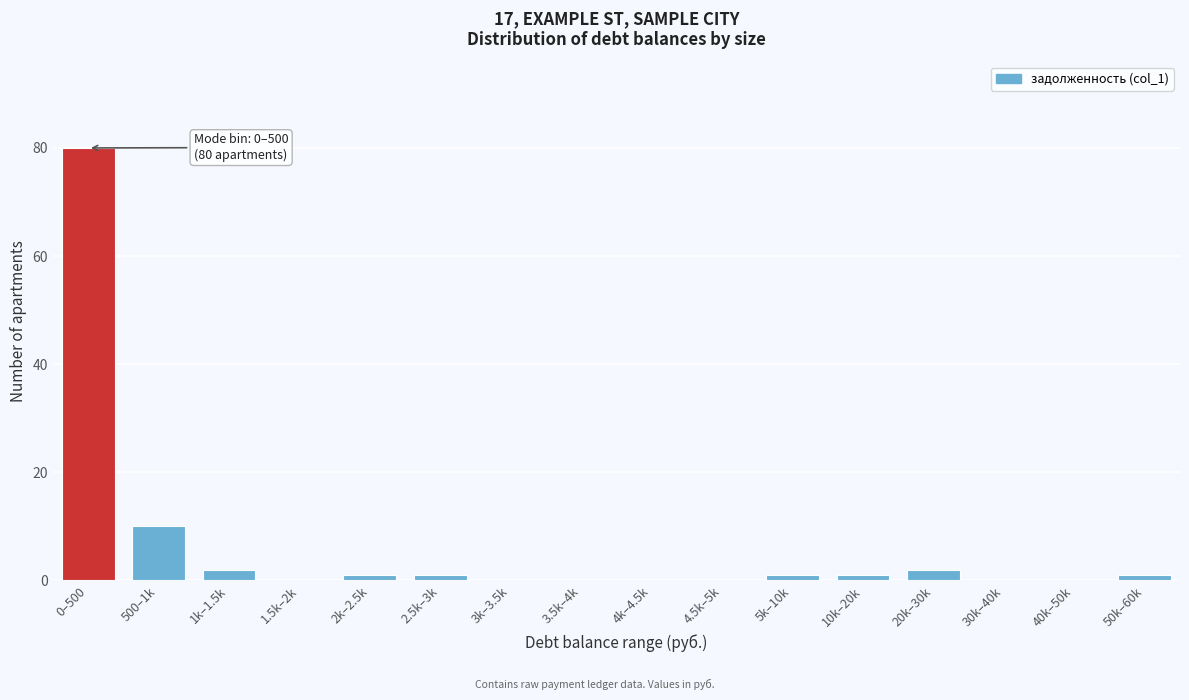

Reading left to right, transcribe all the data shown in this chart.

0–500=80	500–1k=10	1k–1.5k=2	1.5k–2k=0	2k–2.5k=1	2.5k–3k=1	3k–3.5k=0	3.5k–4k=0	4k–4.5k=0	4.5k–5k=0	5k–10k=1	10k–20k=1	20k–30k=2	30k–40k=0	40k–50k=0	50k–60k=1